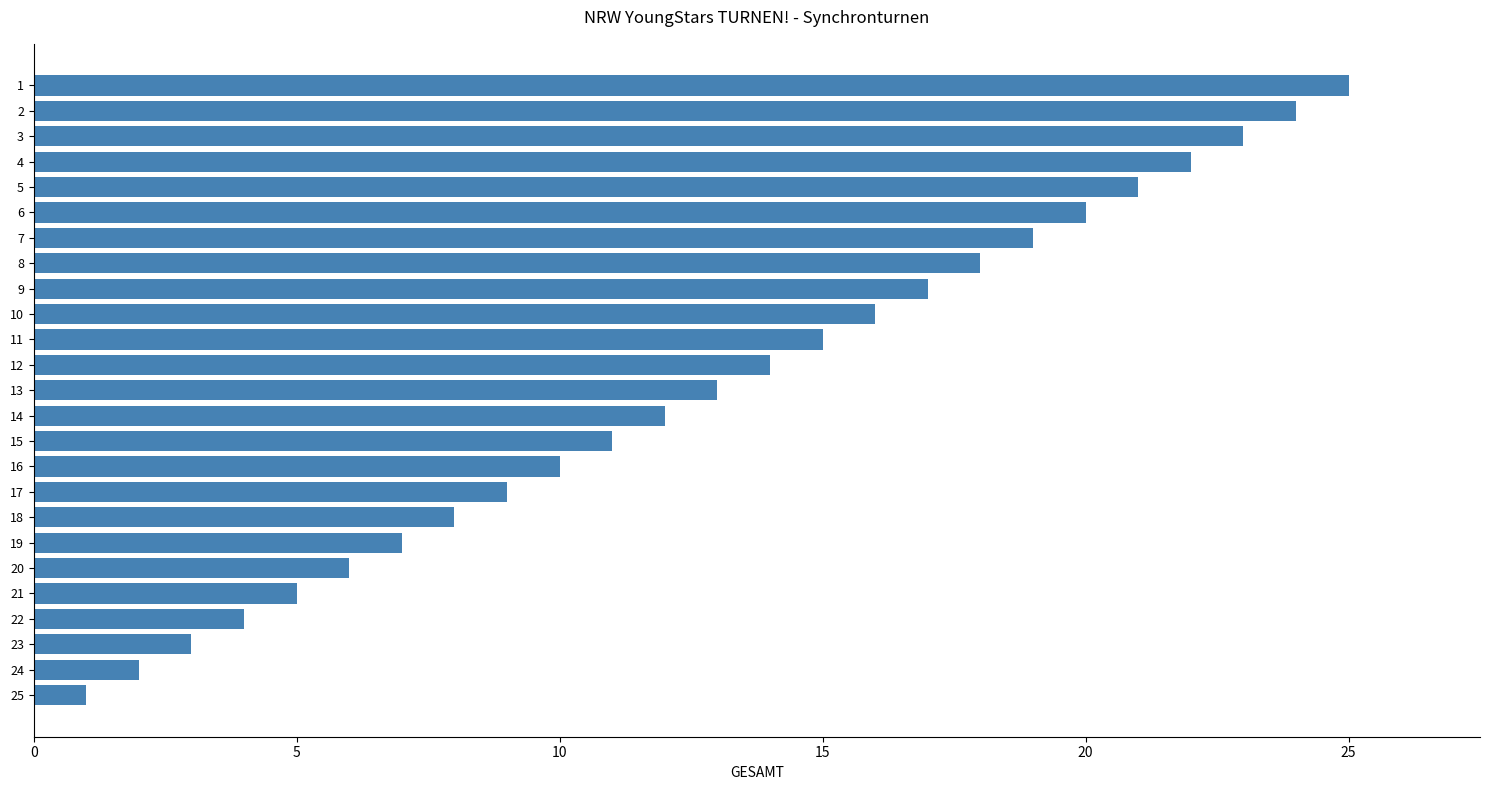

How many data points are less than 13?

12